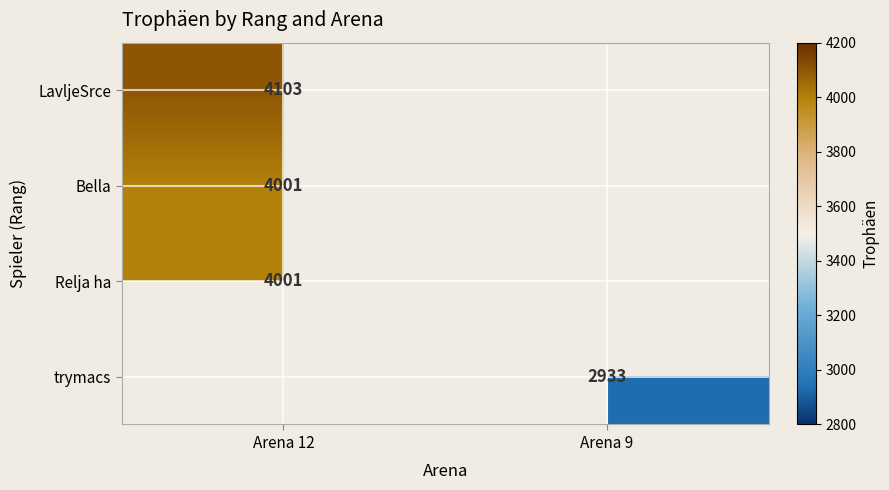

The LavljeSrce series shows 4103 at Arena 12. True or false?

True